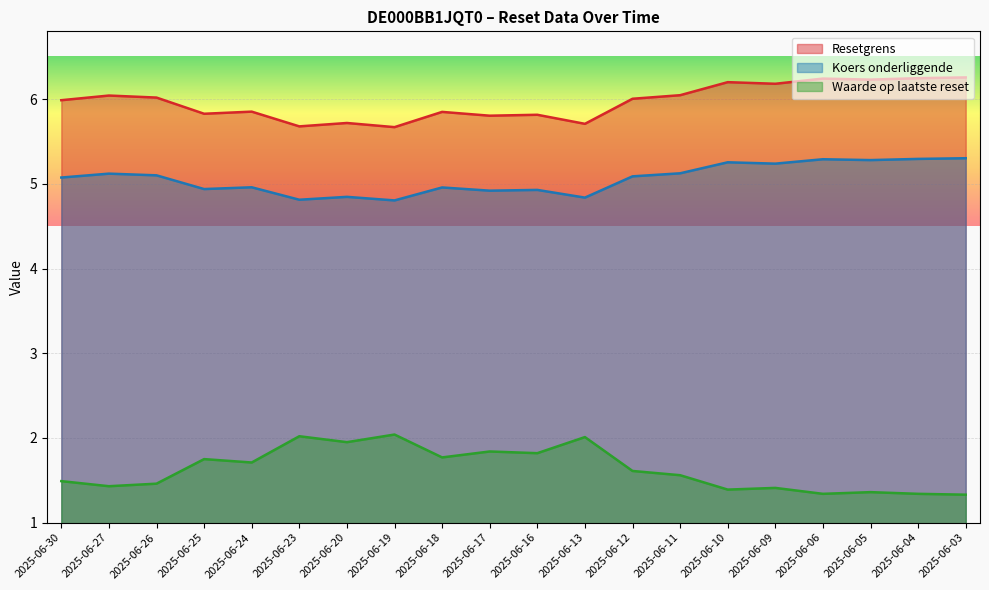

Is the value of Resetgrens at 2025-06-03 greater than the value of Waarde op laatste reset at 2025-06-20?

Yes